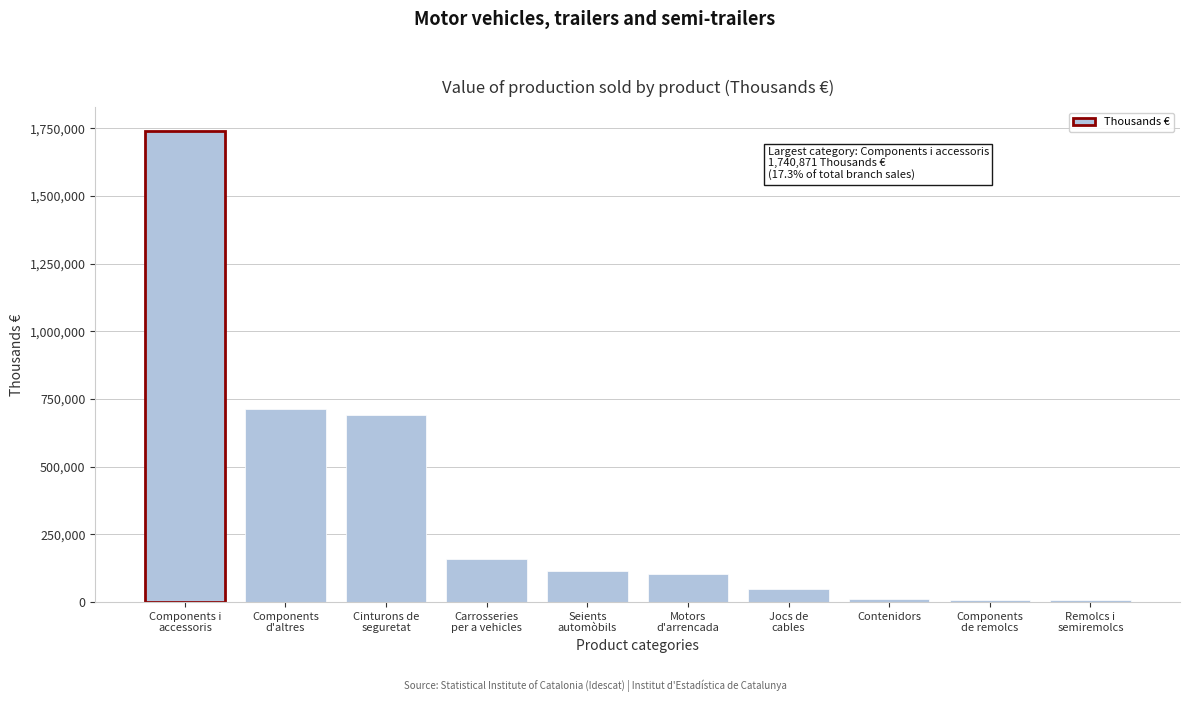

What is the maximum value shown in the chart?

1740871